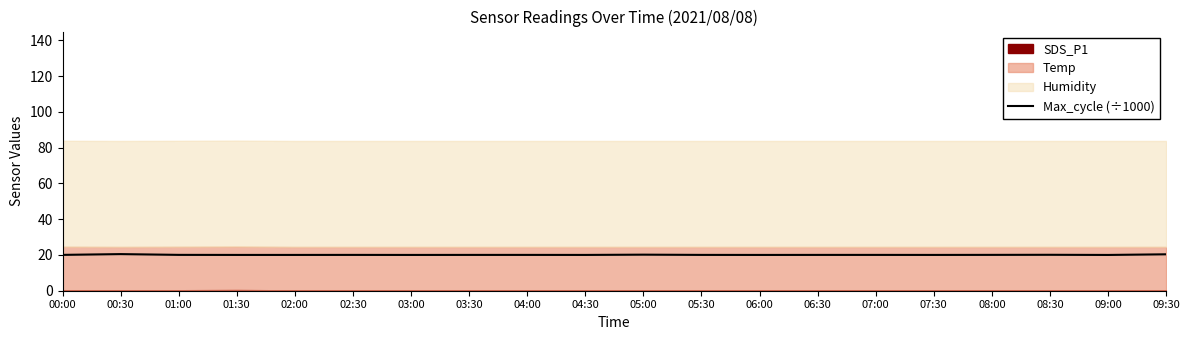

True or false: there are more than 0 points higher than both neighbors.

True